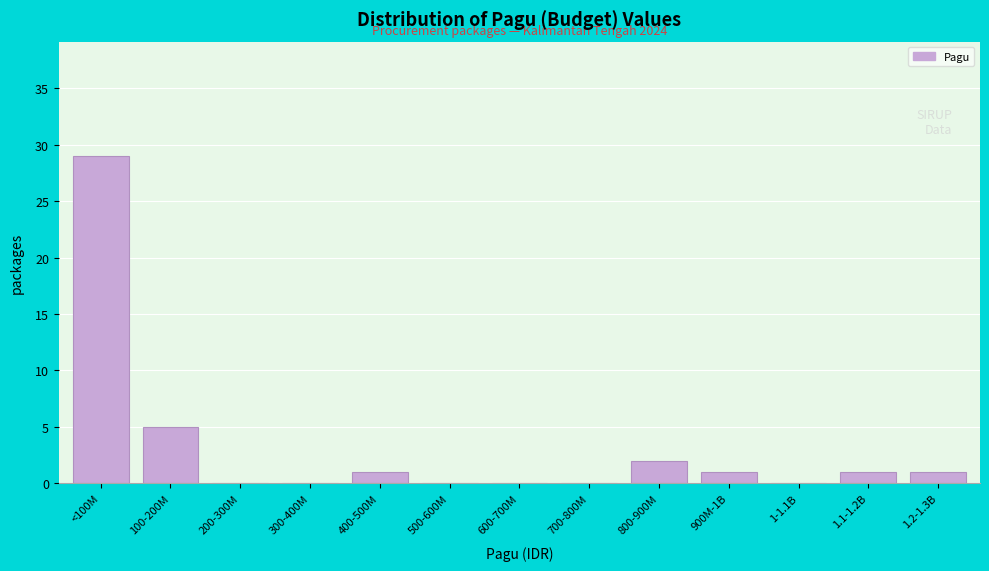

Reading left to right, list all the values displayed in this chart.

<100M=29	100-200M=5	200-300M=0	300-400M=0	400-500M=1	500-600M=0	600-700M=0	700-800M=0	800-900M=2	900M-1B=1	1-1.1B=0	1.1-1.2B=1	1.2-1.3B=1